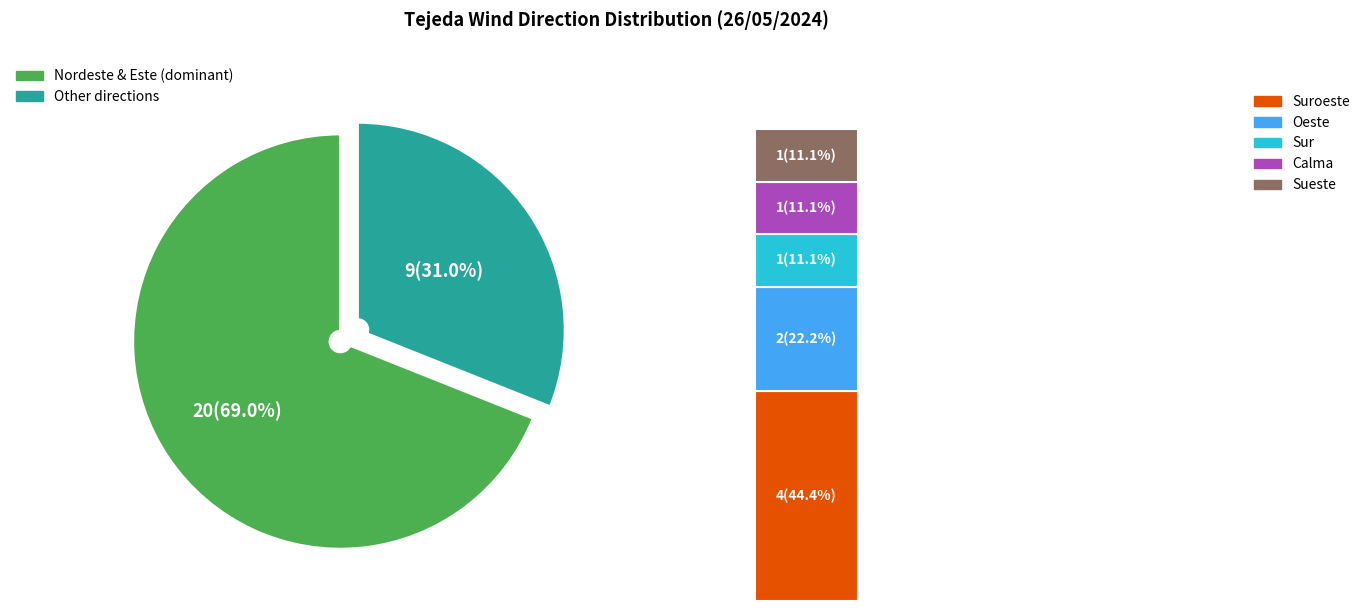

Does Este represent more than half of the total?

No